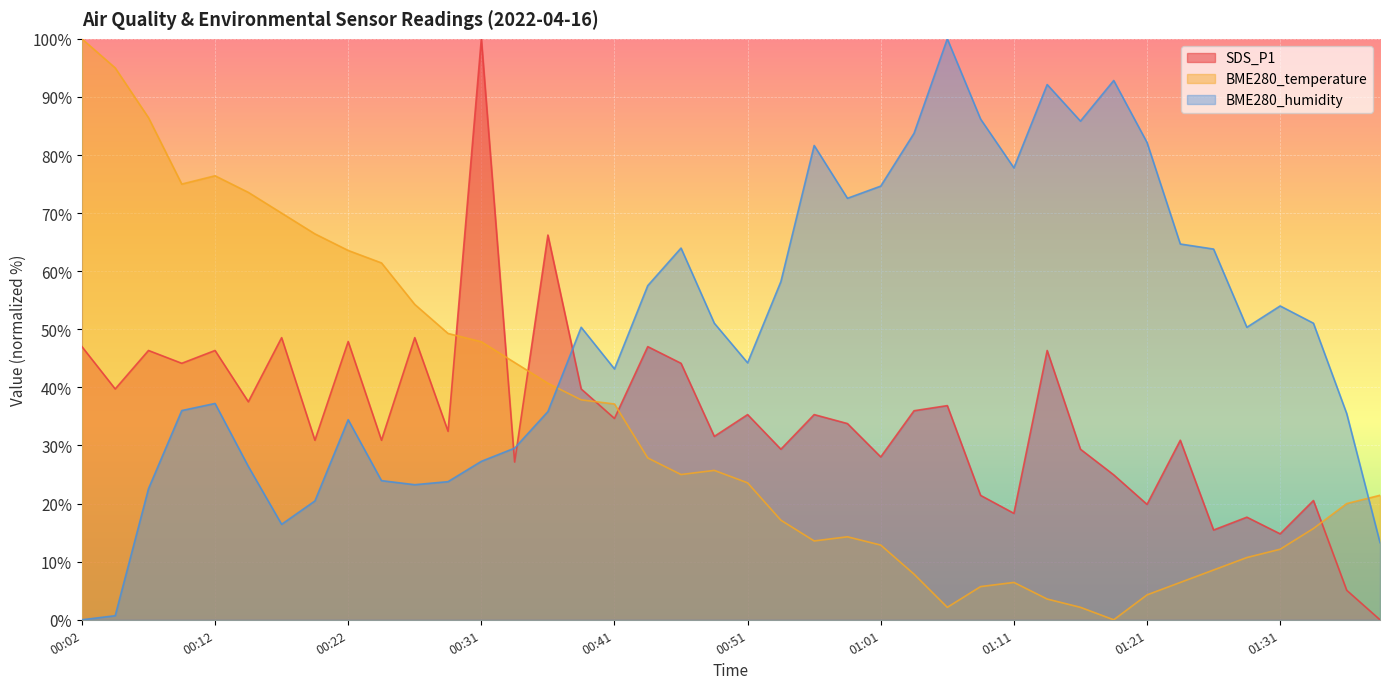

The SDS_P1 series shows 19.0 at 01:13. True or false?

False